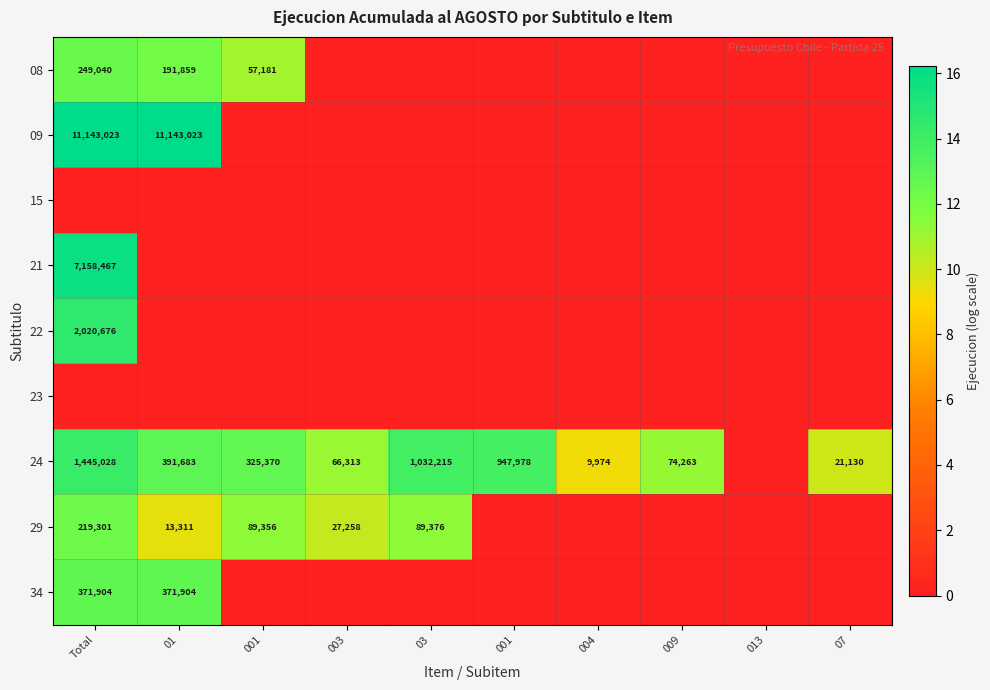

What is the difference between the second highest and second lowest values in the 29 series?

11.4